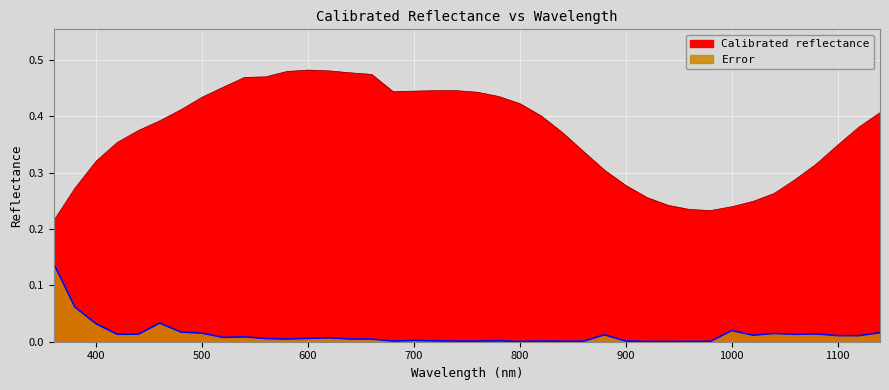

Where is the first local minimum for Error?

420.0